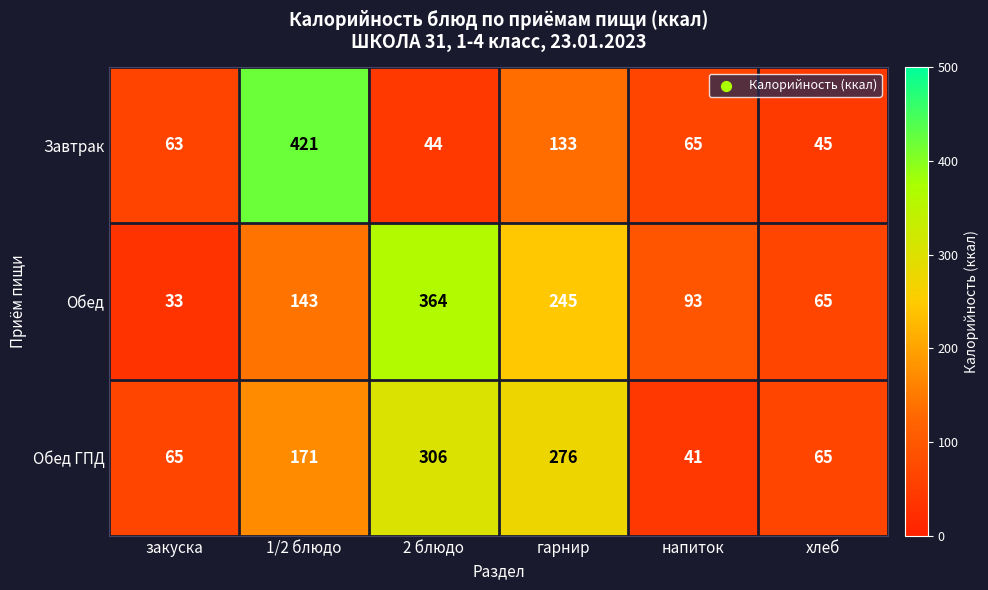

At which category is the sum across all series the highest?

1/2 блюдо